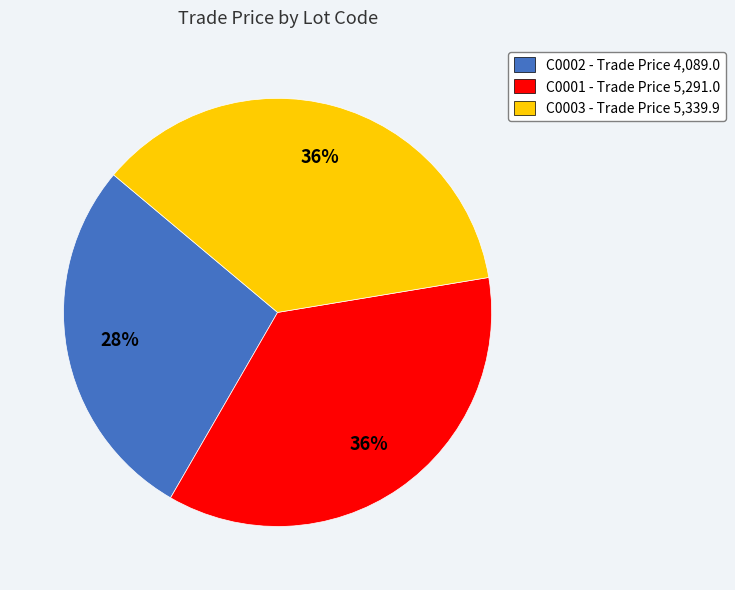

Approximately how many times larger is the value at C0003 - Trade Price 5,339.9 compared to C0002 - Trade Price 4,089.0?

1.3